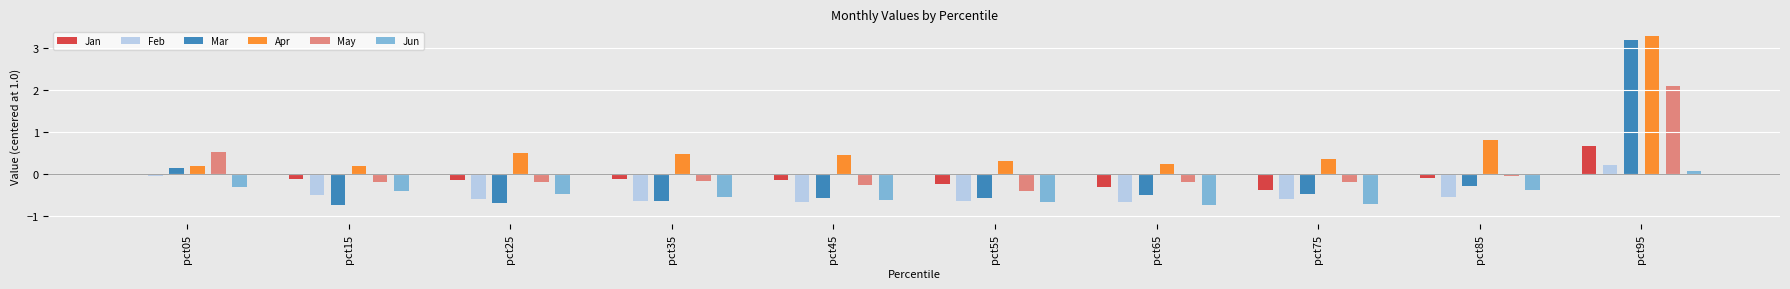

What is the total value across all series at pct95?

9.6